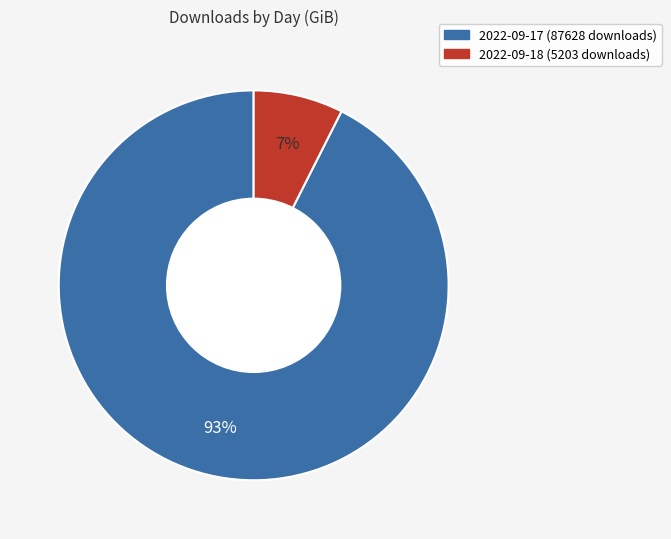

How many slices are in this pie chart?

2